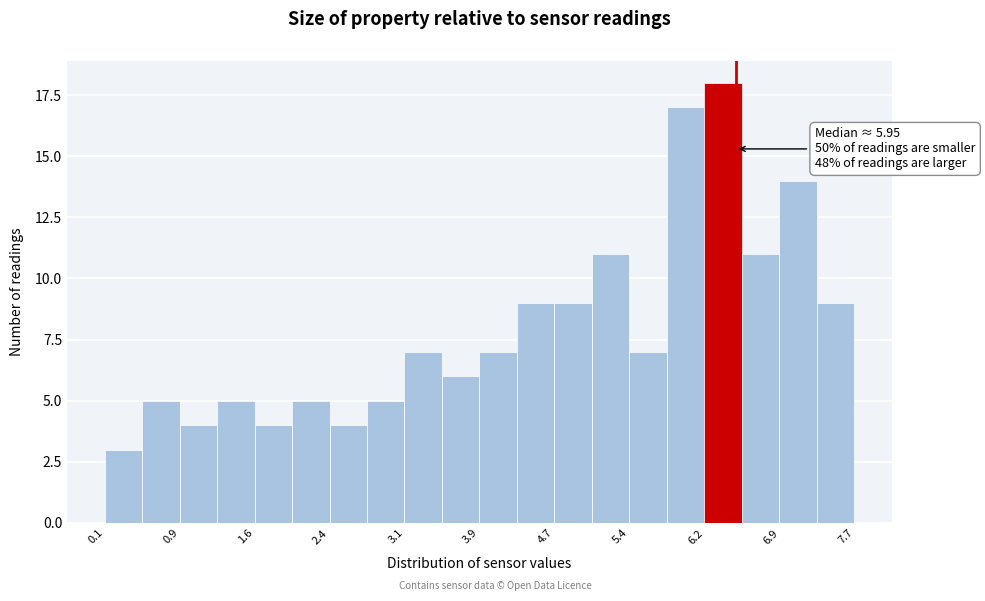

Around what value on the x-axis is the tallest bar? Give the approximate position of its centre, as read against the axis.

6.4